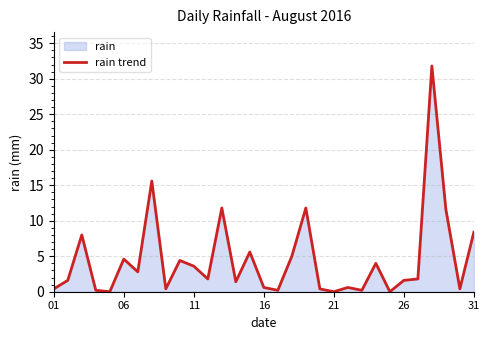

How many positive values are there?

28